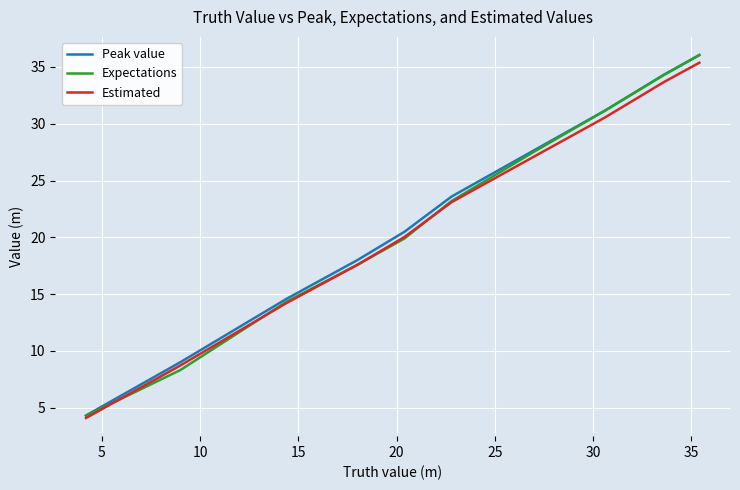

What is the maximum value shown in the chart?

36.0